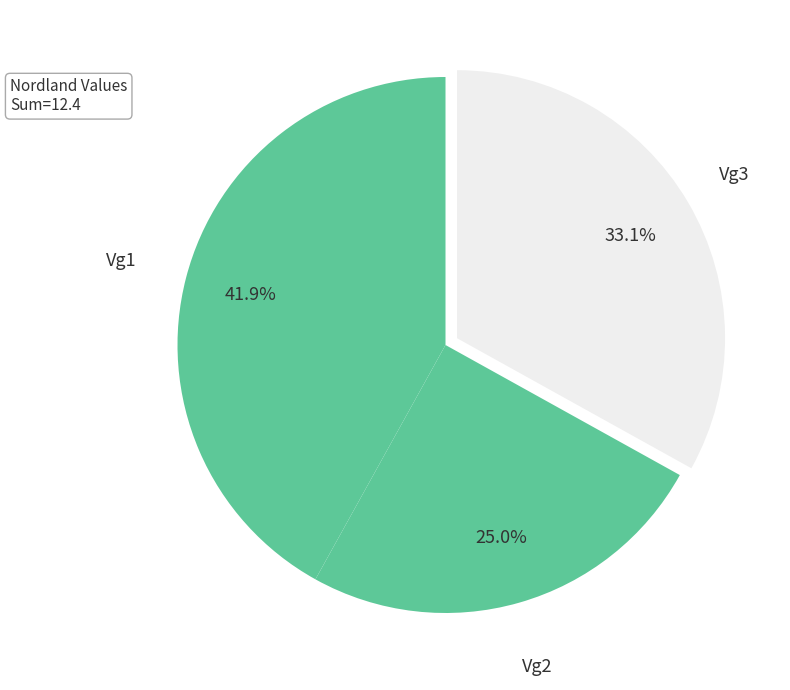

To the nearest percent, what is the combined percentage of Vg2 and Vg1?

67%